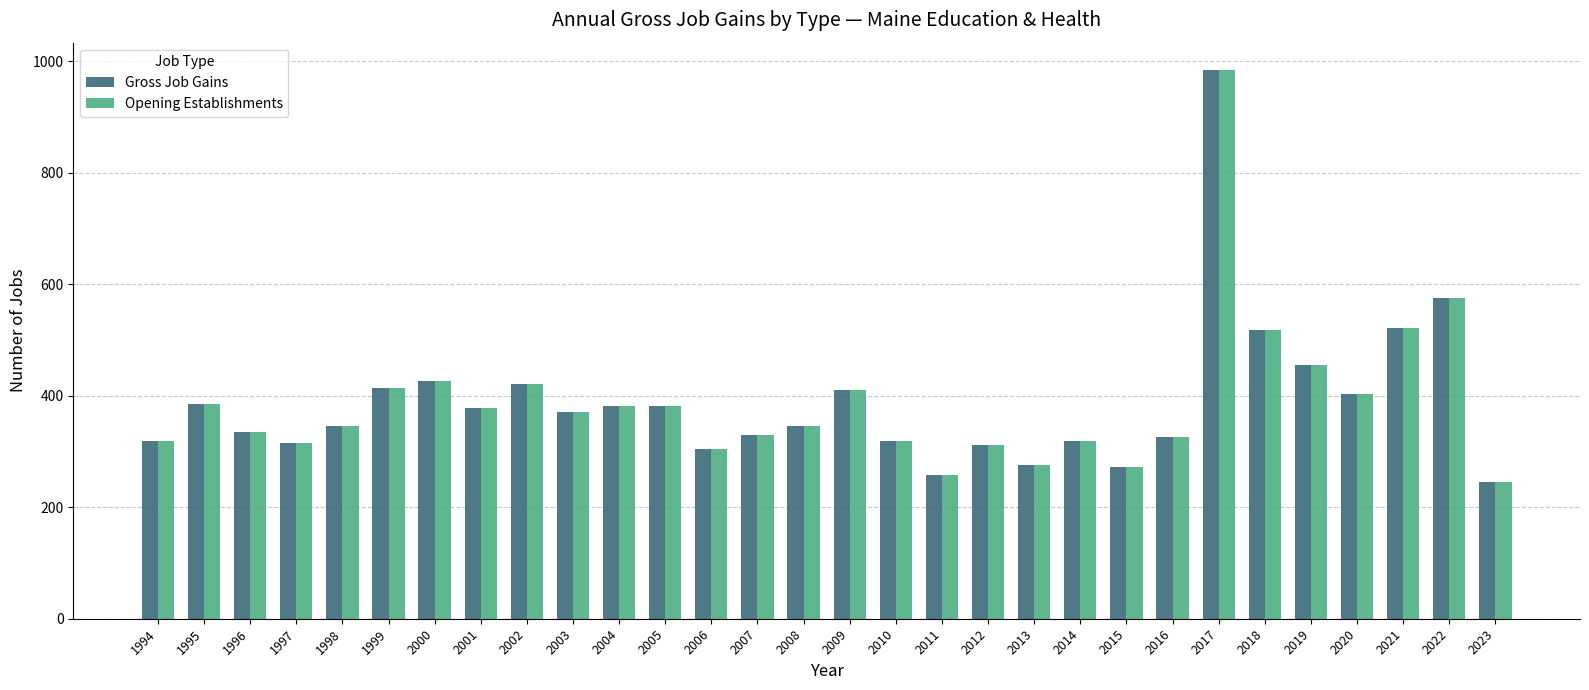

At which label does Gross Job Gains first exceed 370?

1995